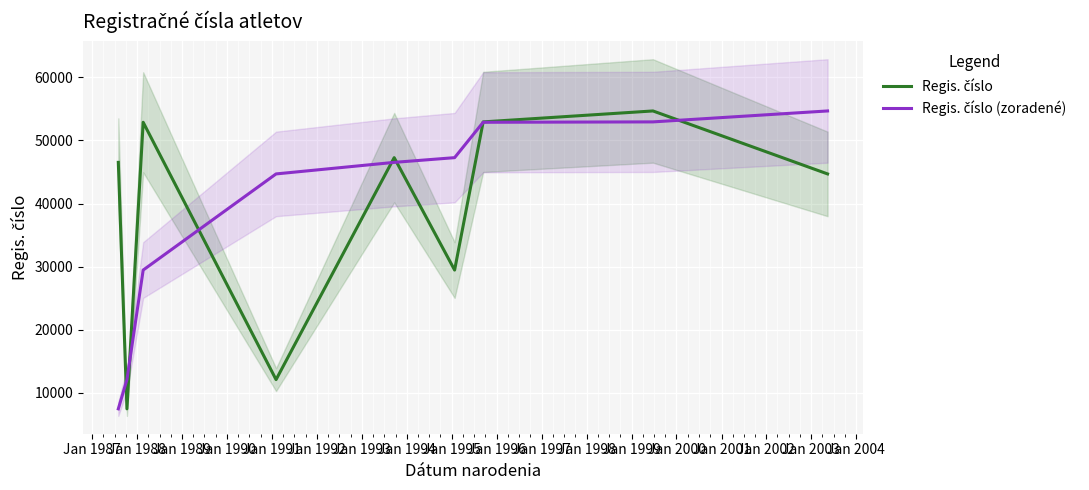

Which series has the largest total across all categories?

Regis. číslo